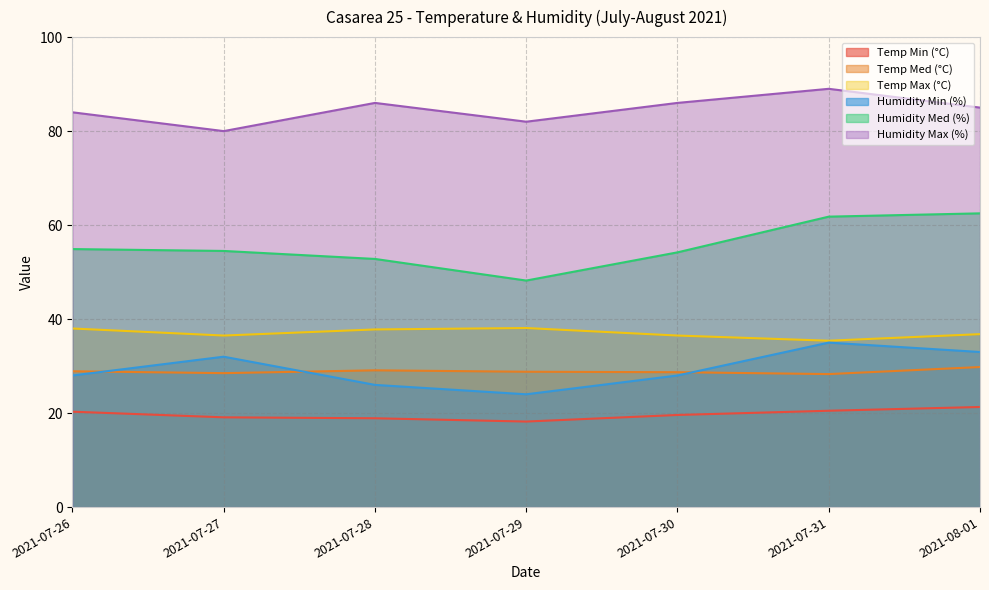

What is the difference between the maximum and minimum values in the Humidity Min (%) series?

11.0